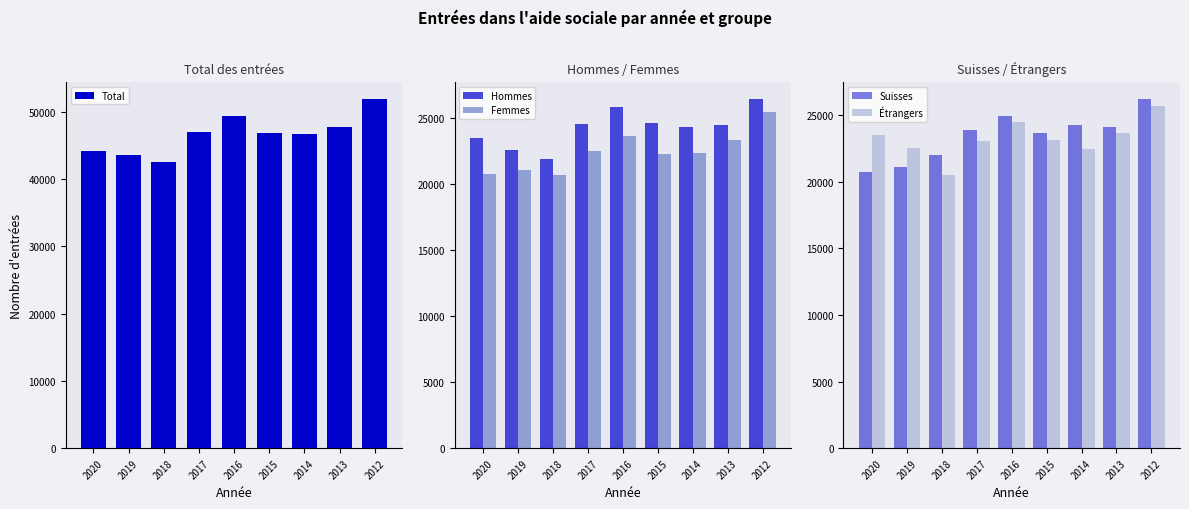

What is the total value across all series at 2019?

130971